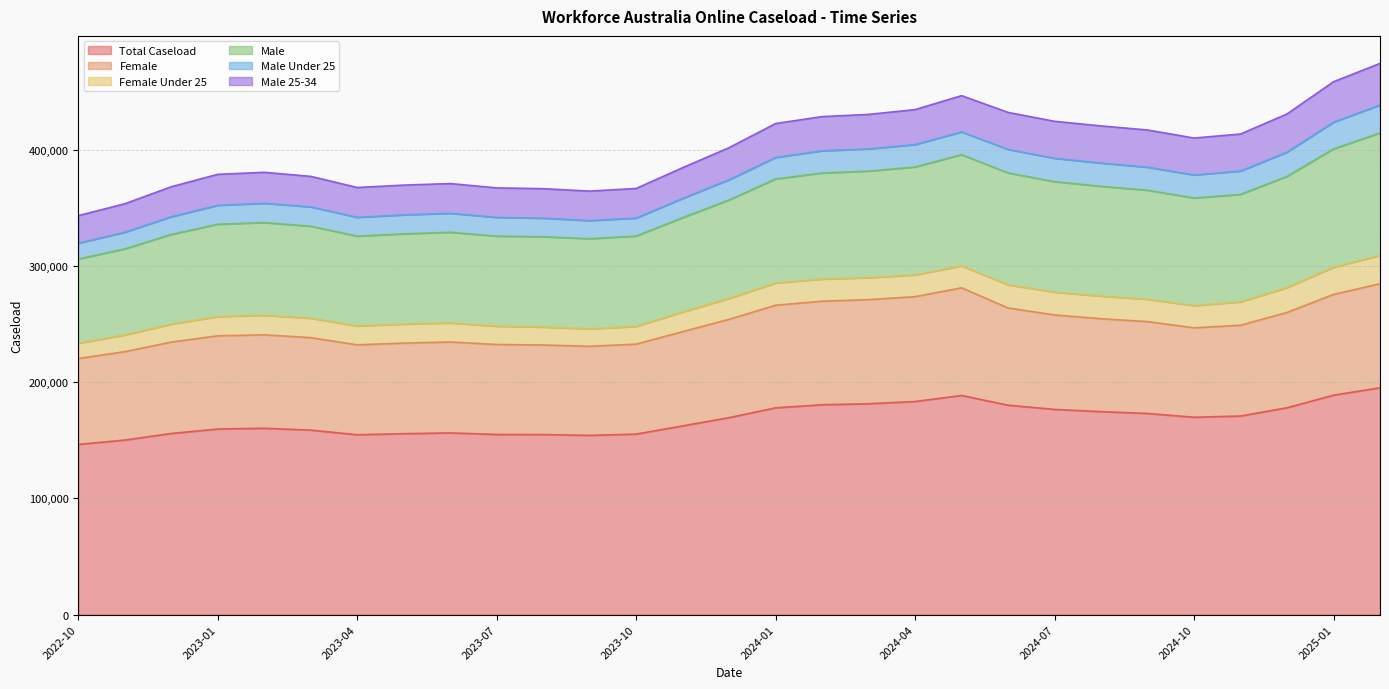

What is the value of the Male Under 25 point at the 18th from the left?

19120